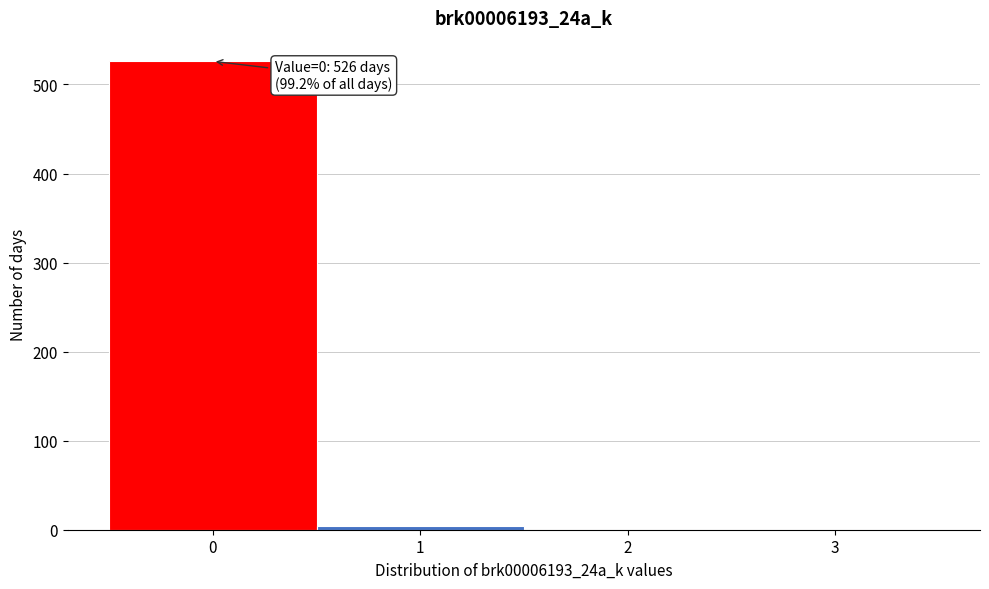

Reading left to right, extract all data points from this chart.

0=526	1=4	2=0	3=0